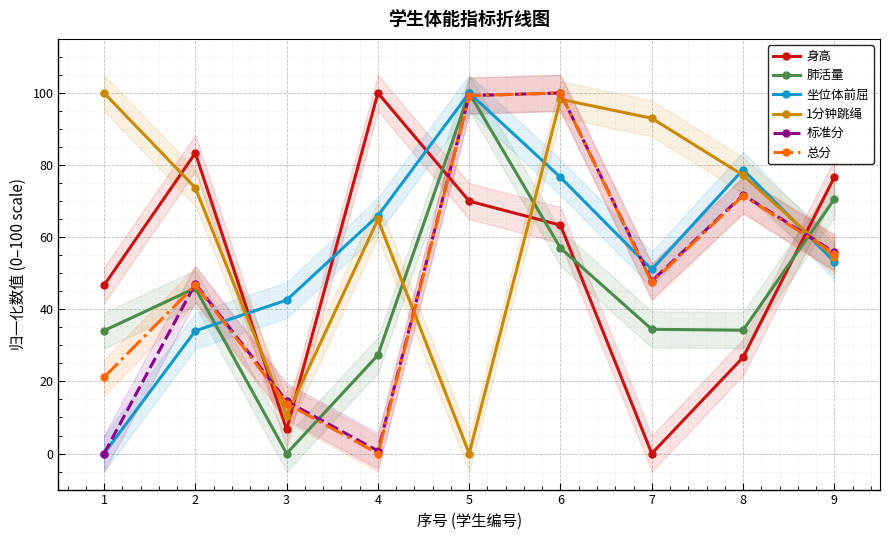

What is the difference between the maximum and minimum values in the 坐位体前屈 series?

100.0